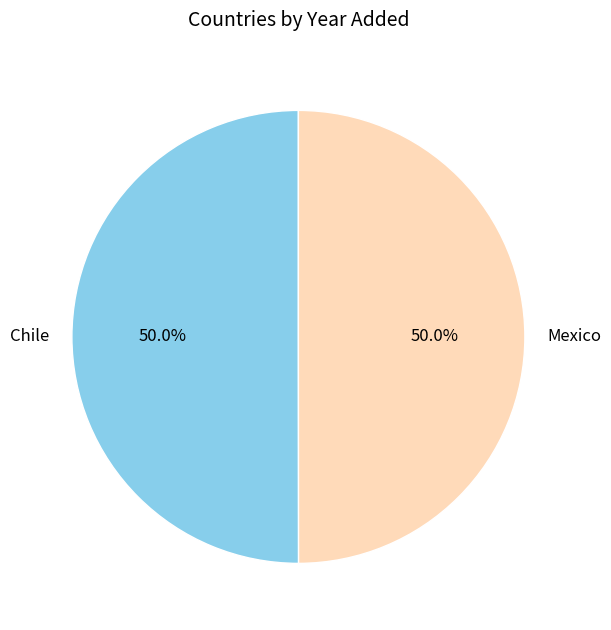

To the nearest percent, what is the average slice percentage?

50%